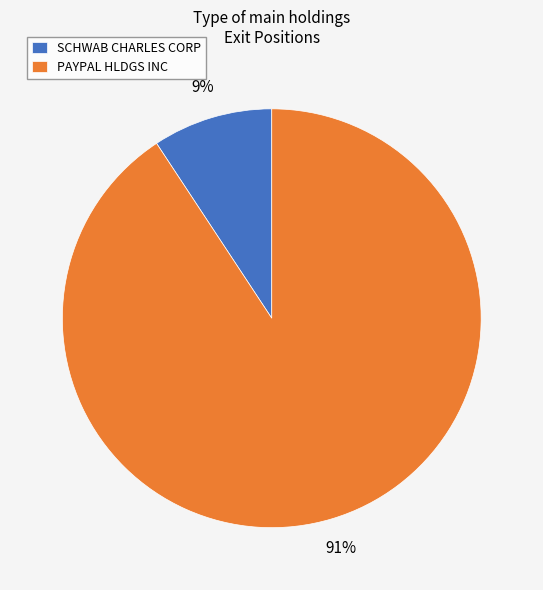

To the nearest percent, what percentage of the pie is PAYPAL HLDGS INC?

91%